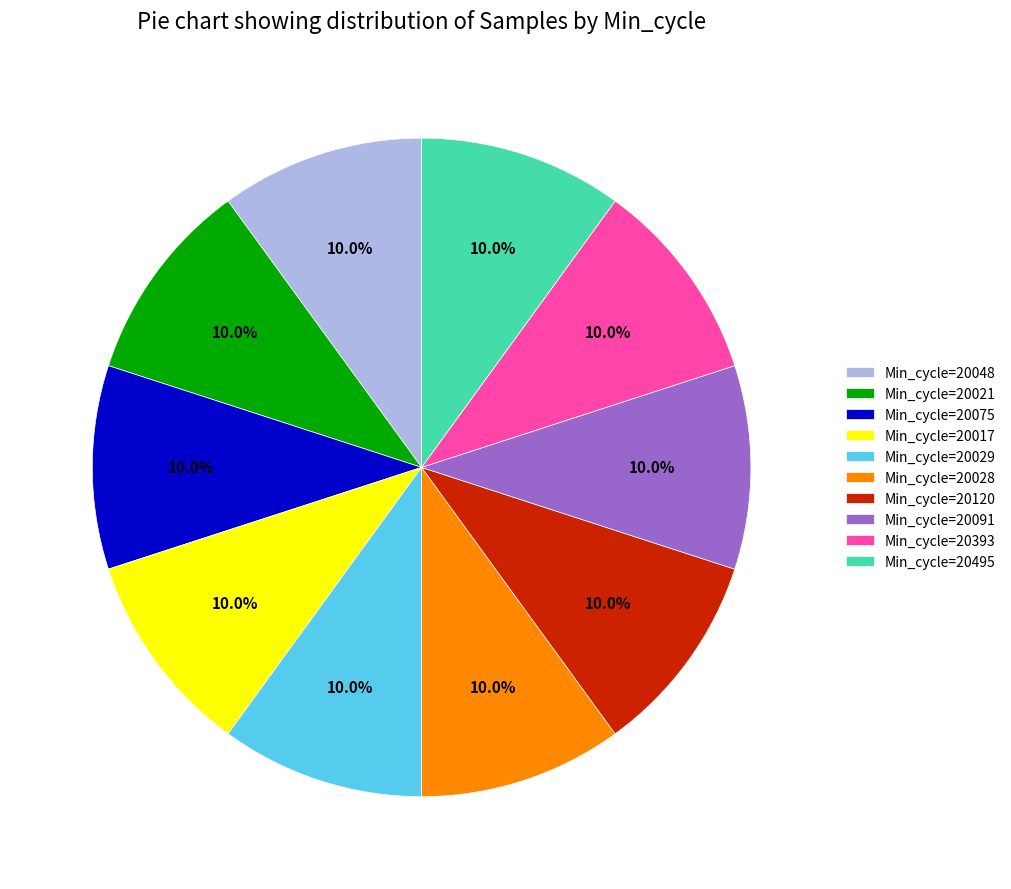

Is there a majority slice in this chart?

No